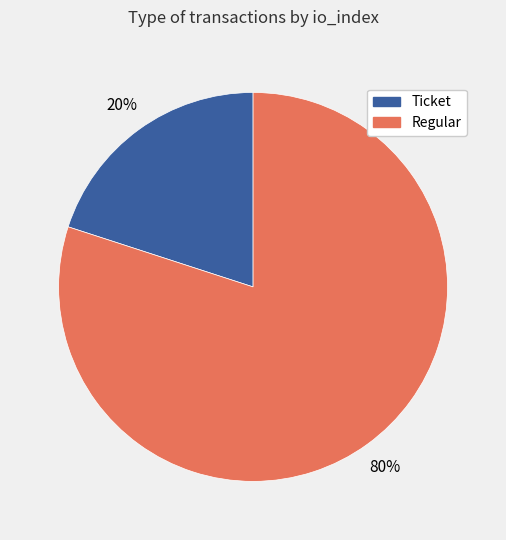

To the nearest percent, what is the difference between the largest and smallest slice percentages?

60%